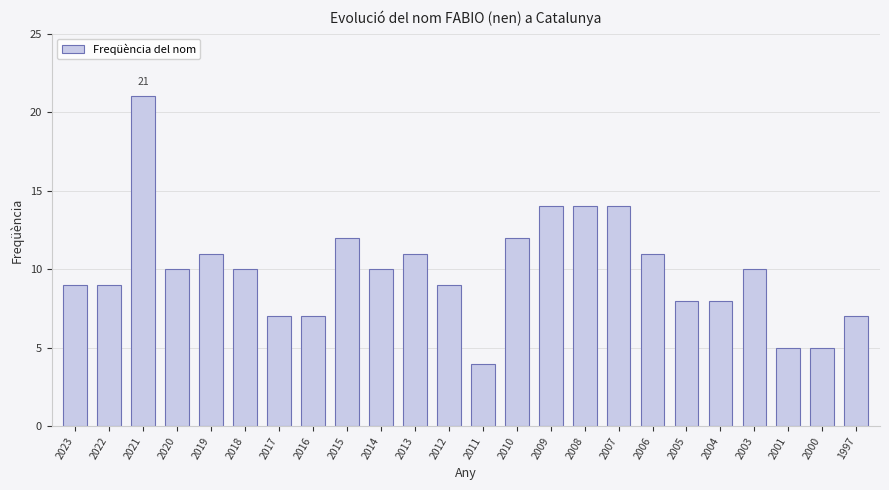

What is the approximate value at 2006?

11